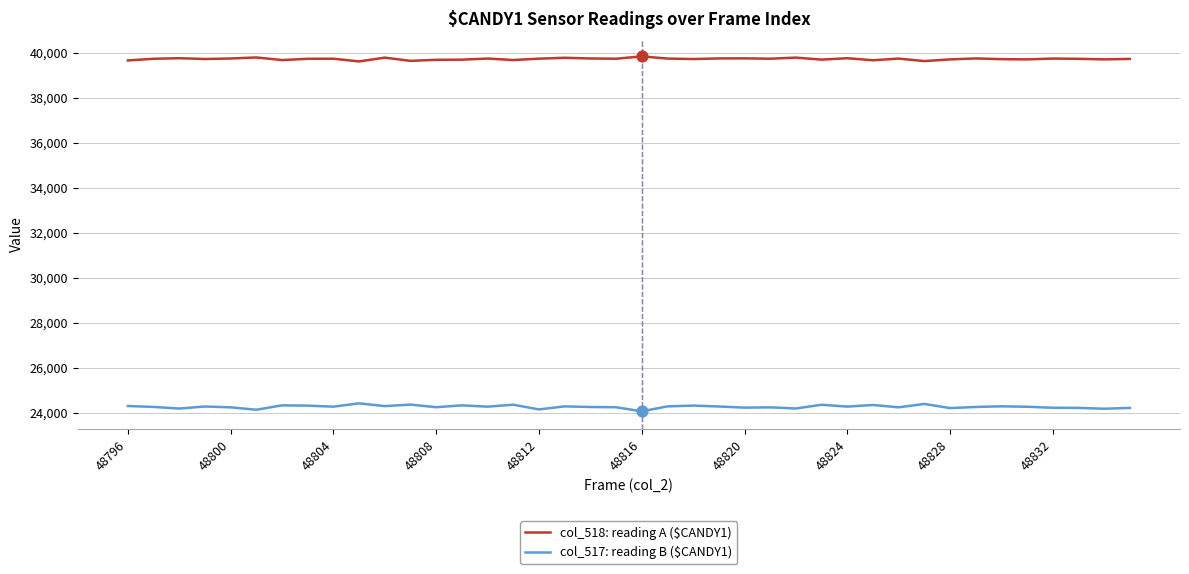

Which series has the largest total across all categories?

col_518: reading A ($CANDY1)